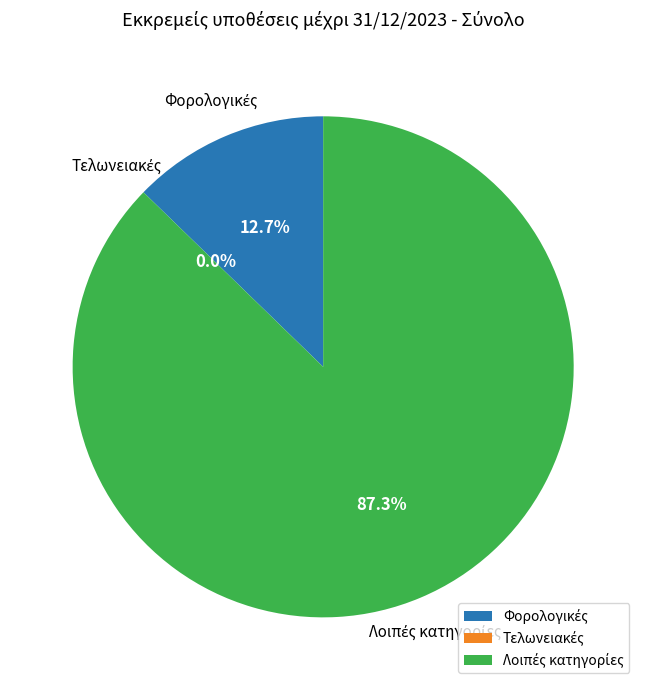

What is the change in value from Τελωνειακές to Λοιπές κατηγορίες?

+1179